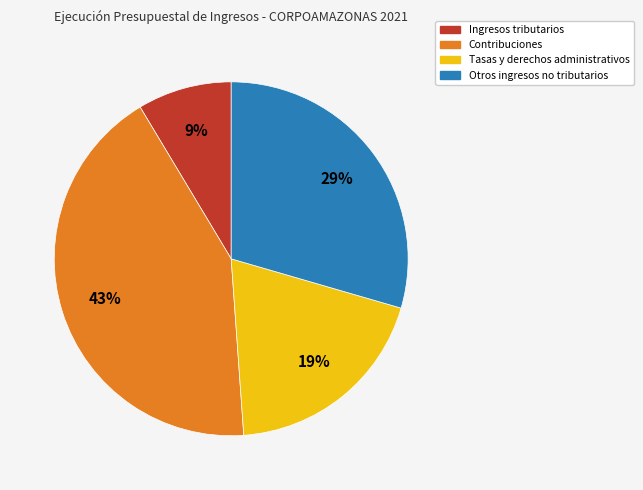

To the nearest percent, what is the difference between the largest and smallest slice percentages?

34%